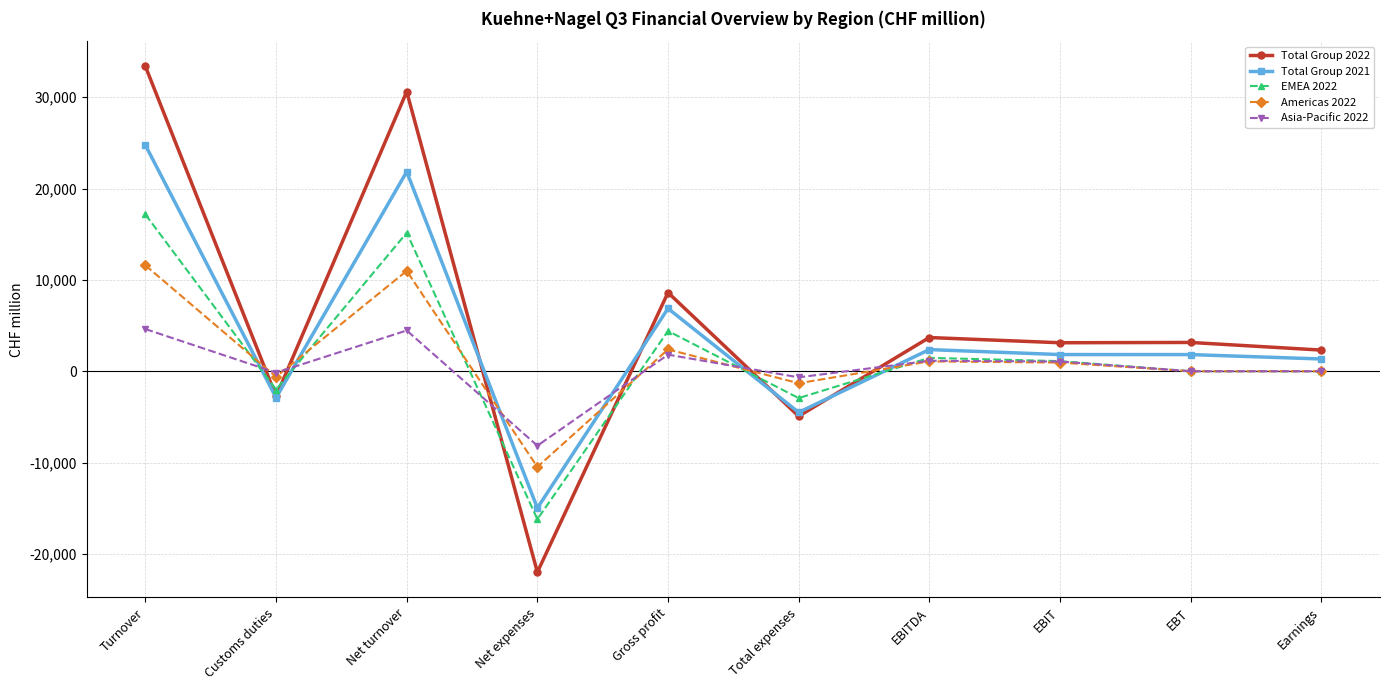

What is the label of the 5th point from the left?

Gross profit